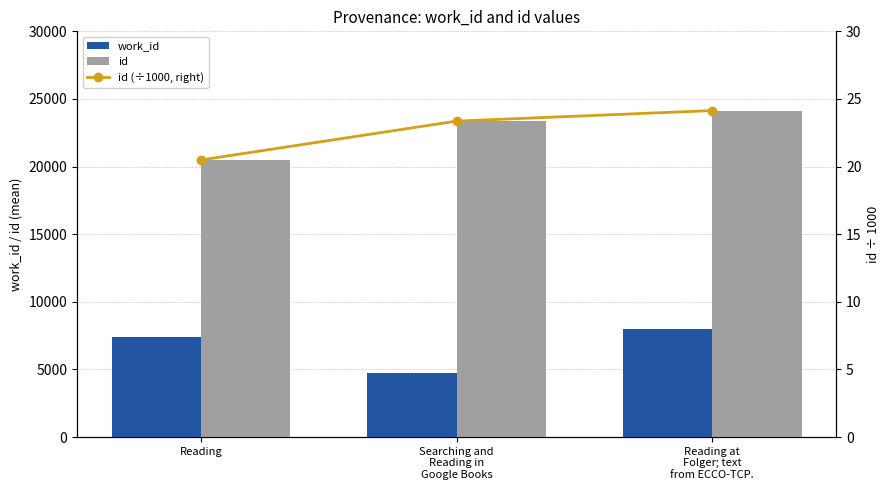

At which label is work_id closest to 6330?

Reading